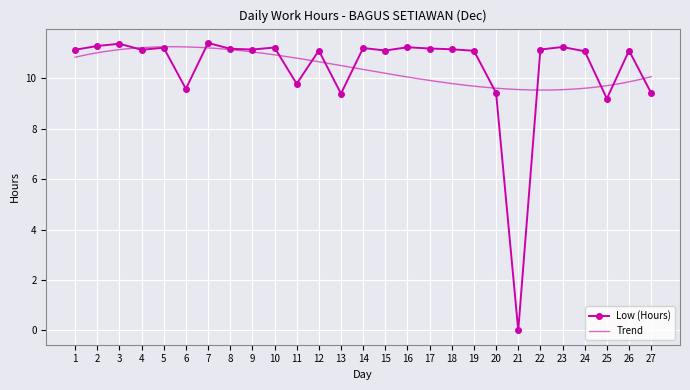

Reading right to left, extract all data points from this chart.

9.4	11.1	9.2	11.1	11.2	11.1	0.0	9.4	11.1	11.2	11.2	11.2	11.1	11.2	9.4	11.1	9.8	11.2	11.1	11.2	11.4	9.6	11.2	11.1	11.4	11.3	11.1